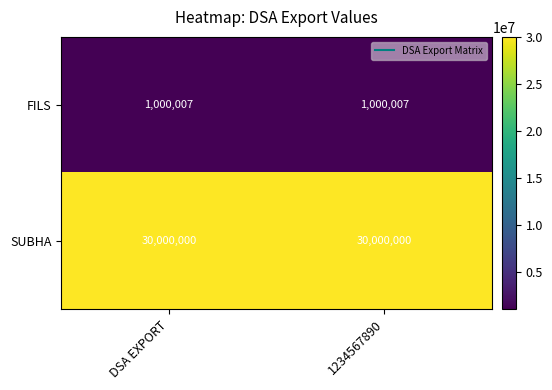

Rank the series by their average value, from highest to lowest.

SUBHA, FILS